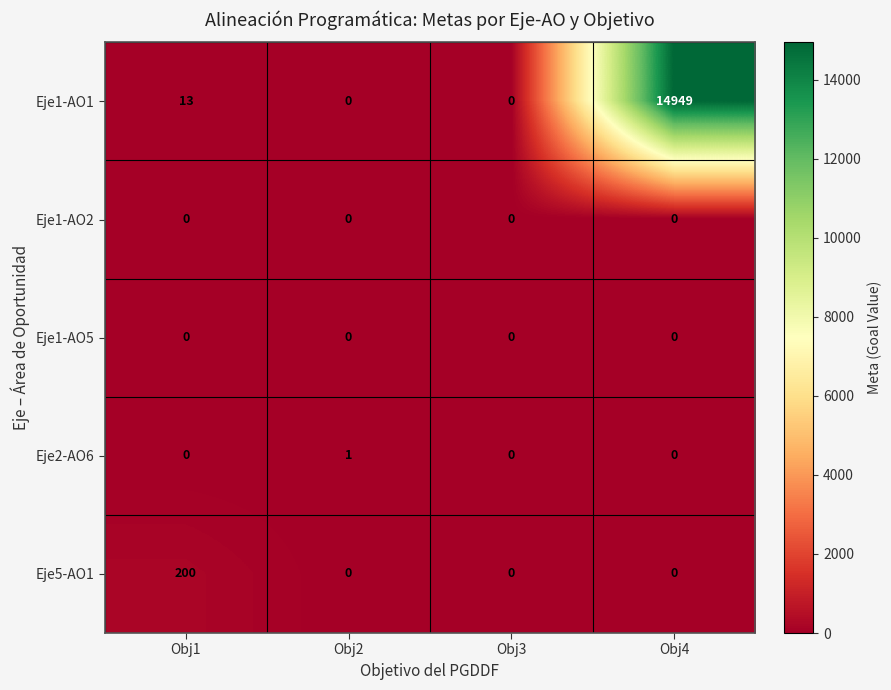

How many series are shown in this chart?

5